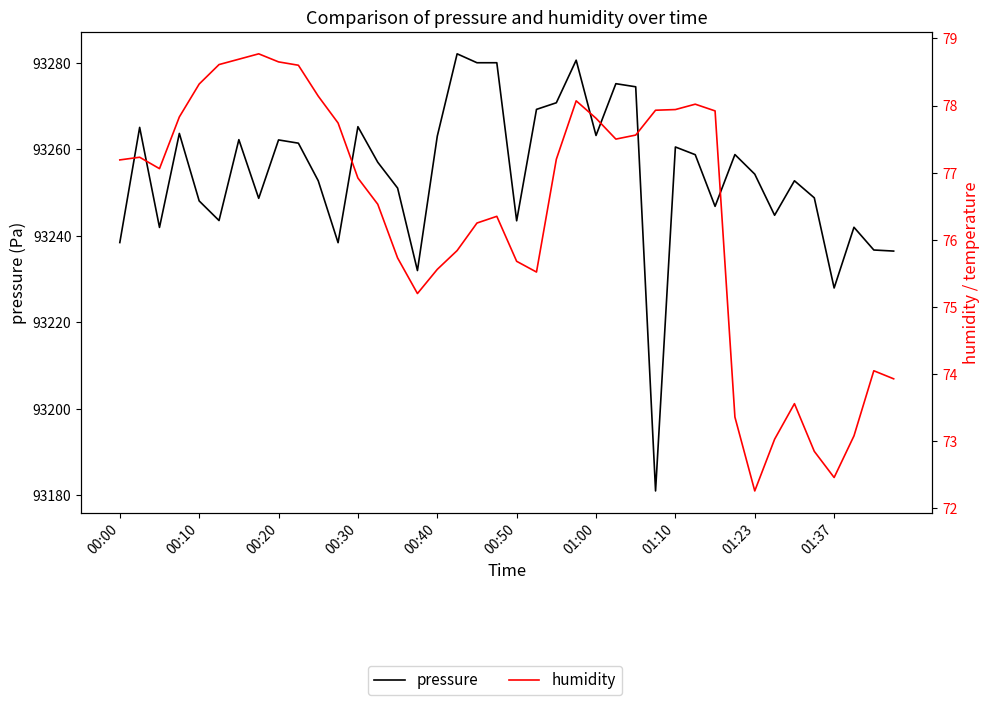

Is it true that pressure equals 151989.6 at 00:30?

False